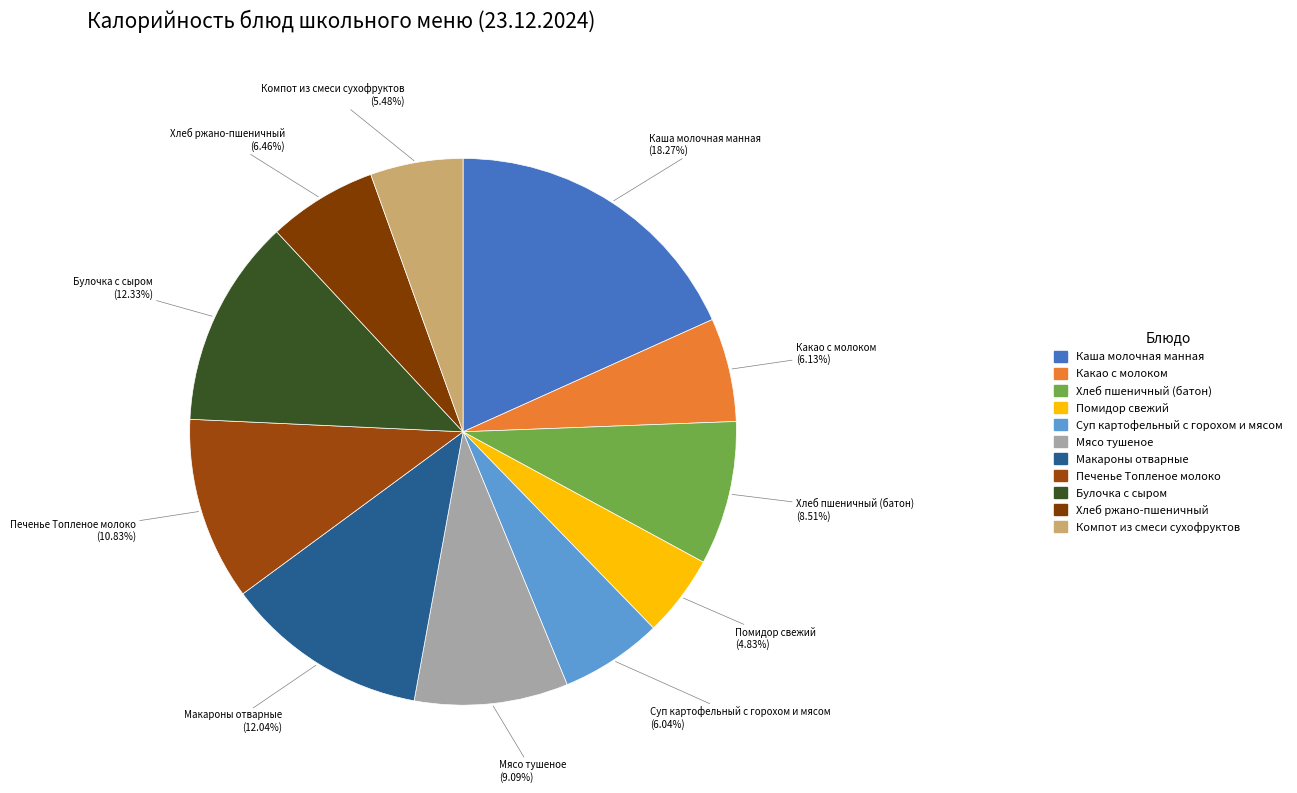

Is it true that Булочка с сыром is 6% of the pie?

False